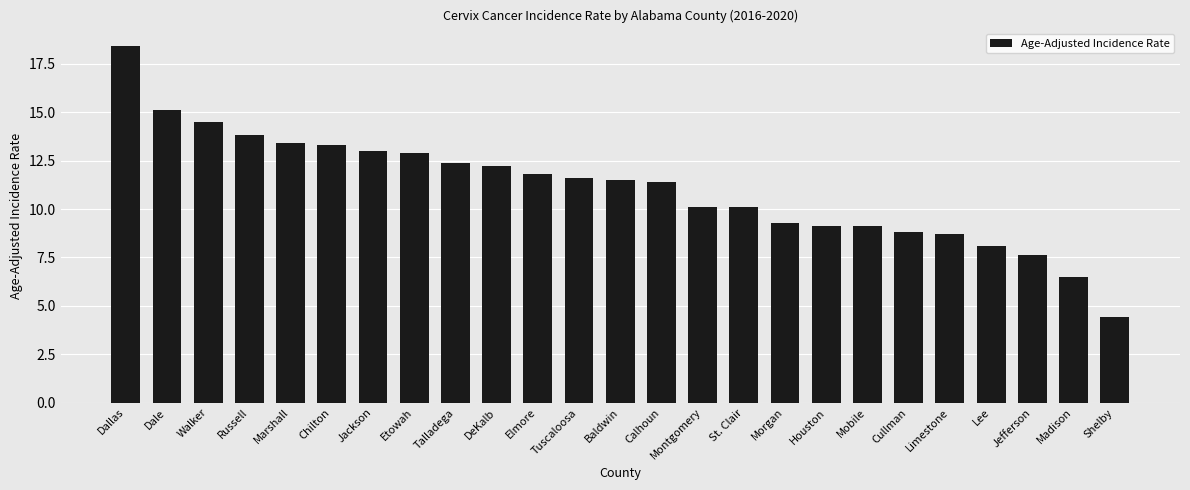

What is the smallest value displayed?

4.4